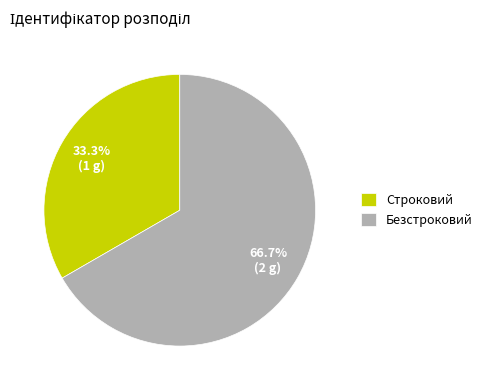

Between Безстроковий and Строковий, which is larger?

Безстроковий